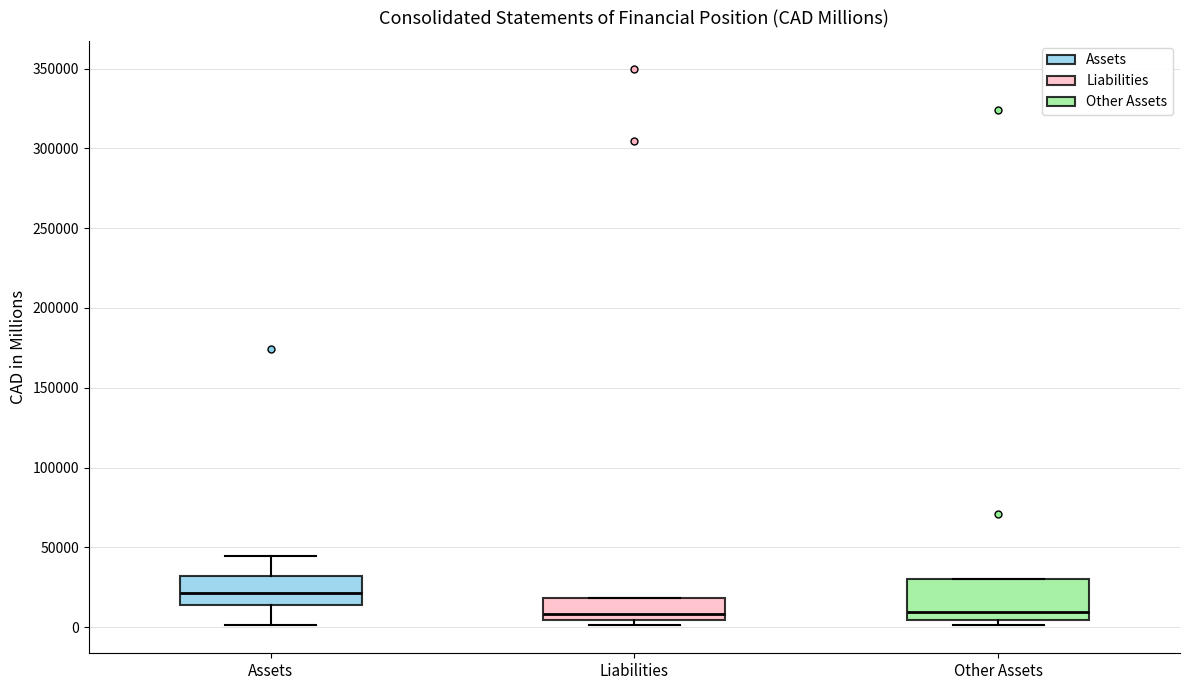

Which box's median line is the highest?

Assets